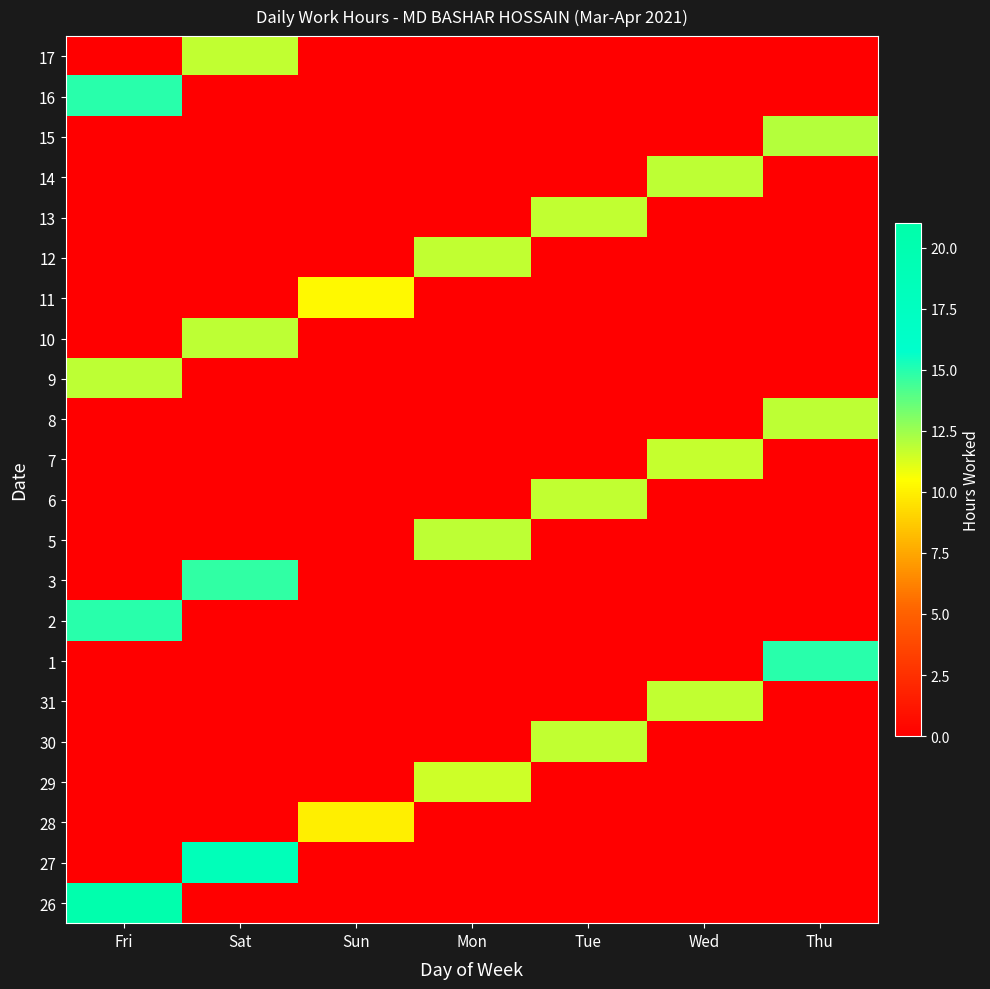

Reading left to right, list all the values displayed in this chart.

26: Fri=20.4	Sat=0.0	Sun=0.0	Mon=0.0	Tue=0.0	Wed=0.0	Thu=0.0
27: Fri=0.0	Sat=18.6	Sun=0.0	Mon=0.0	Tue=0.0	Wed=0.0	Thu=0.0
28: Fri=0.0	Sat=0.0	Sun=10.0	Mon=0.0	Tue=0.0	Wed=0.0	Thu=0.0
29: Fri=0.0	Sat=0.0	Sun=0.0	Mon=11.5	Tue=0.0	Wed=0.0	Thu=0.0
30: Fri=0.0	Sat=0.0	Sun=0.0	Mon=0.0	Tue=11.8	Wed=0.0	Thu=0.0
31: Fri=0.0	Sat=0.0	Sun=0.0	Mon=0.0	Tue=0.0	Wed=11.8	Thu=0.0
1: Fri=0.0	Sat=0.0	Sun=0.0	Mon=0.0	Tue=0.0	Wed=0.0	Thu=14.9
2: Fri=14.9	Sat=0.0	Sun=0.0	Mon=0.0	Tue=0.0	Wed=0.0	Thu=0.0
3: Fri=0.0	Sat=14.8	Sun=0.0	Mon=0.0	Tue=0.0	Wed=0.0	Thu=0.0
5: Fri=0.0	Sat=0.0	Sun=0.0	Mon=11.9	Tue=0.0	Wed=0.0	Thu=0.0
6: Fri=0.0	Sat=0.0	Sun=0.0	Mon=0.0	Tue=11.8	Wed=0.0	Thu=0.0
7: Fri=0.0	Sat=0.0	Sun=0.0	Mon=0.0	Tue=0.0	Wed=11.7	Thu=0.0
8: Fri=0.0	Sat=0.0	Sun=0.0	Mon=0.0	Tue=0.0	Wed=0.0	Thu=11.8
9: Fri=11.8	Sat=0.0	Sun=0.0	Mon=0.0	Tue=0.0	Wed=0.0	Thu=0.0
10: Fri=0.0	Sat=11.8	Sun=0.0	Mon=0.0	Tue=0.0	Wed=0.0	Thu=0.0
11: Fri=0.0	Sat=0.0	Sun=10.3	Mon=0.0	Tue=0.0	Wed=0.0	Thu=0.0
12: Fri=0.0	Sat=0.0	Sun=0.0	Mon=11.8	Tue=0.0	Wed=0.0	Thu=0.0
13: Fri=0.0	Sat=0.0	Sun=0.0	Mon=0.0	Tue=11.8	Wed=0.0	Thu=0.0
14: Fri=0.0	Sat=0.0	Sun=0.0	Mon=0.0	Tue=0.0	Wed=11.9	Thu=0.0
15: Fri=0.0	Sat=0.0	Sun=0.0	Mon=0.0	Tue=0.0	Wed=0.0	Thu=12.0
16: Fri=14.9	Sat=0.0	Sun=0.0	Mon=0.0	Tue=0.0	Wed=0.0	Thu=0.0
17: Fri=0.0	Sat=11.8	Sun=0.0	Mon=0.0	Tue=0.0	Wed=0.0	Thu=0.0